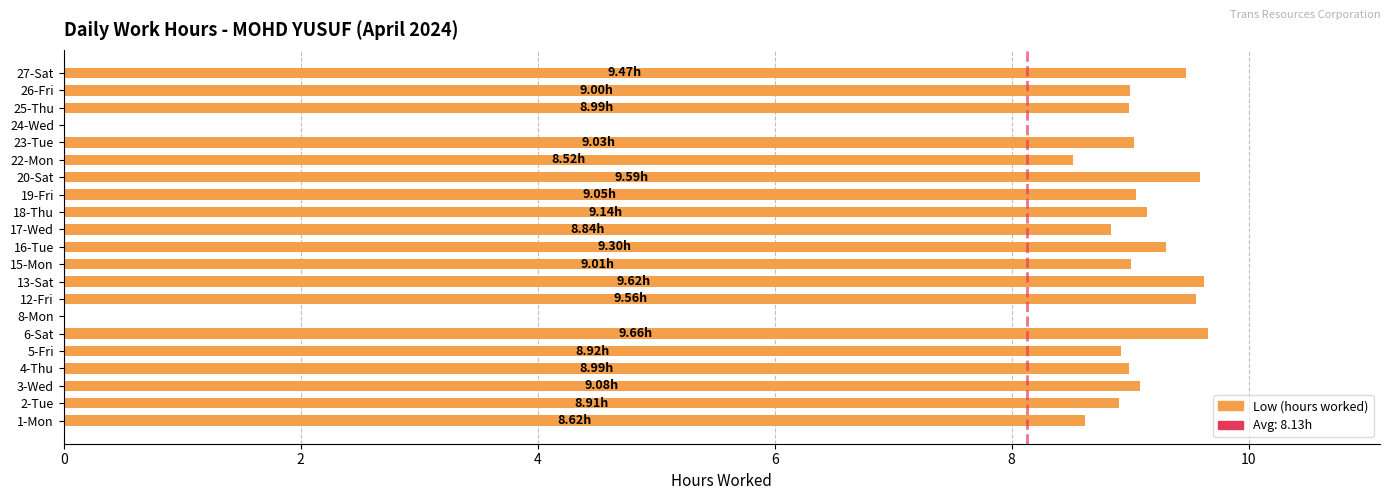

Count the number of data series in this chart.

1